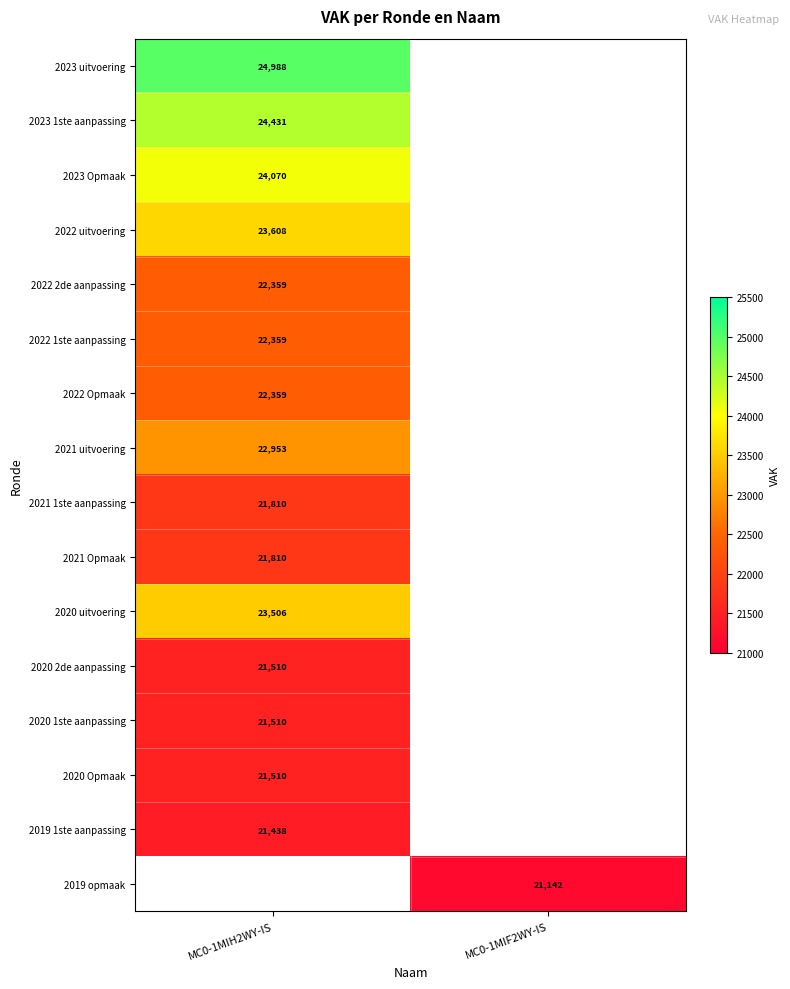

True or false: 2022 2de aanpassing has a value of 22359 at MC0-1MIH2WY-IS.

True